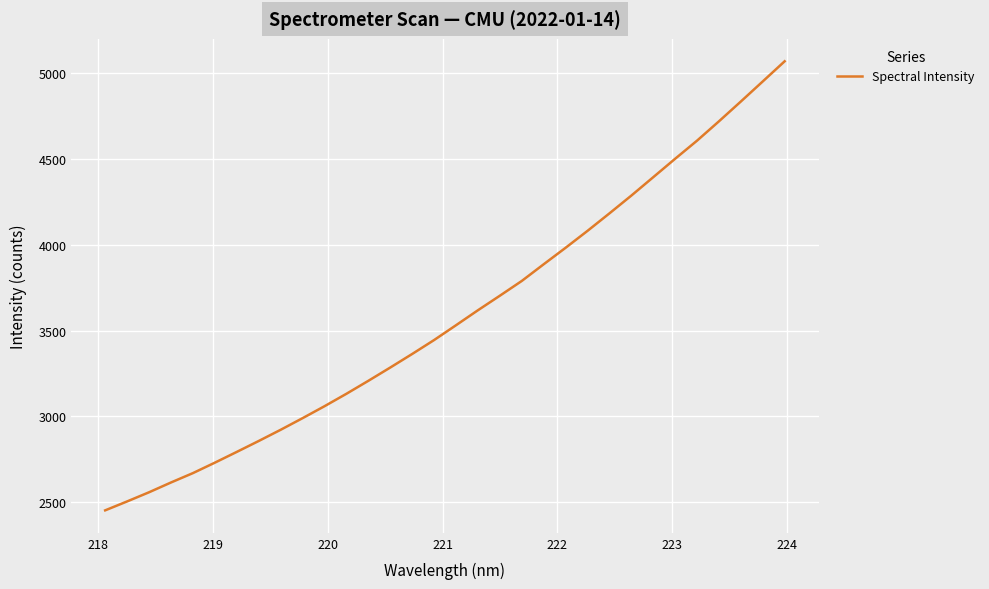

What is the difference between the maximum and minimum values?

2616.6